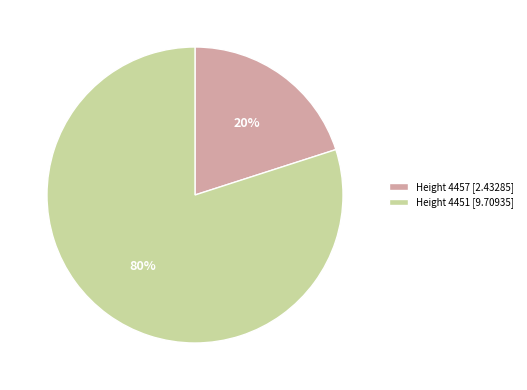

Rank the categories by value from lowest to highest.

Height 4457, Height 4451